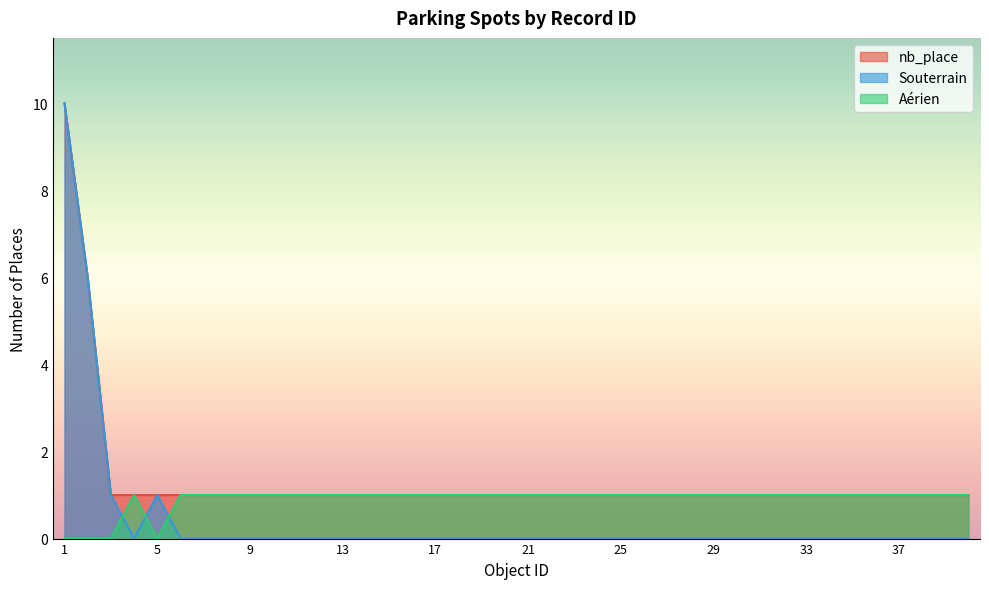

How many lines are shown in the chart?

3